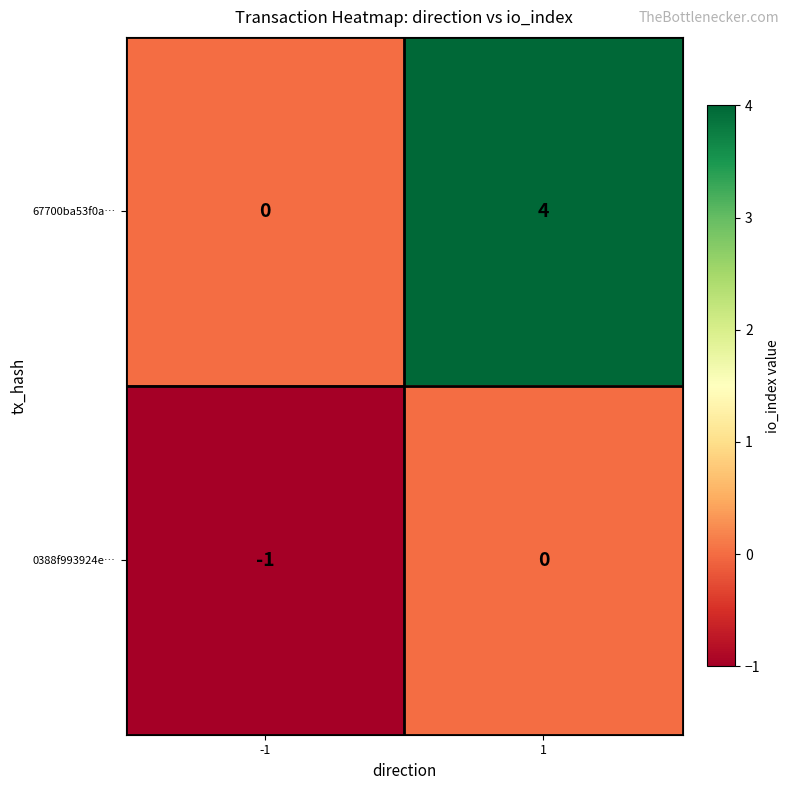

What is the spread (max minus min) of values at 1?

4